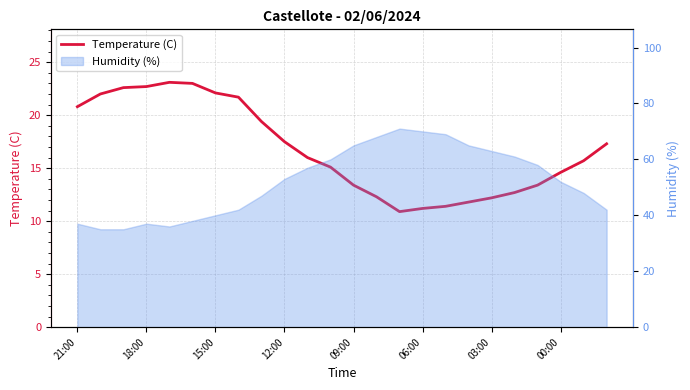

Where is the first local minimum?

14